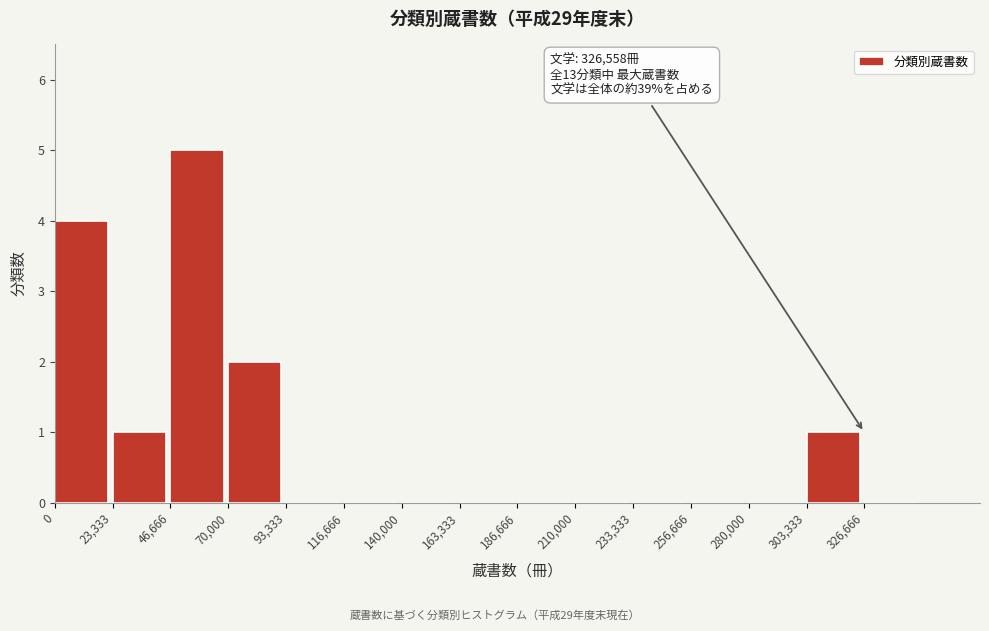

Reading left to right, list all the values displayed in this chart.

0=4	23,333=1	46,666=5	70,000=2	93,333=0	116,666=0	140,000=0	163,333=0	186,666=0	210,000=0	233,333=0	256,666=0	280,000=0	303,333=1	326,666=0